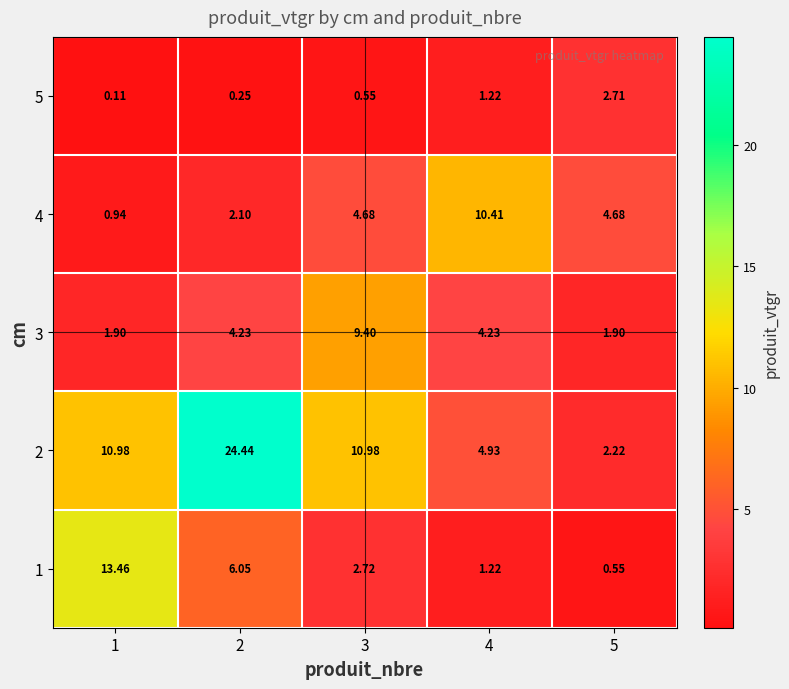

Is the value of 3 at 2 greater than the value of 4 at 3?

No